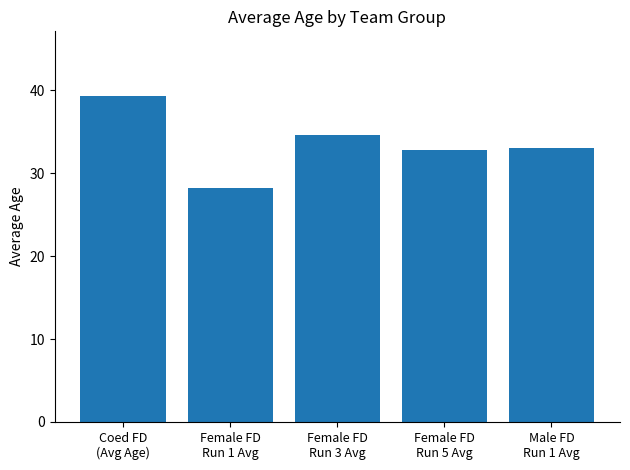

Read the value at Female FD
Run 3 Avg.

34.6